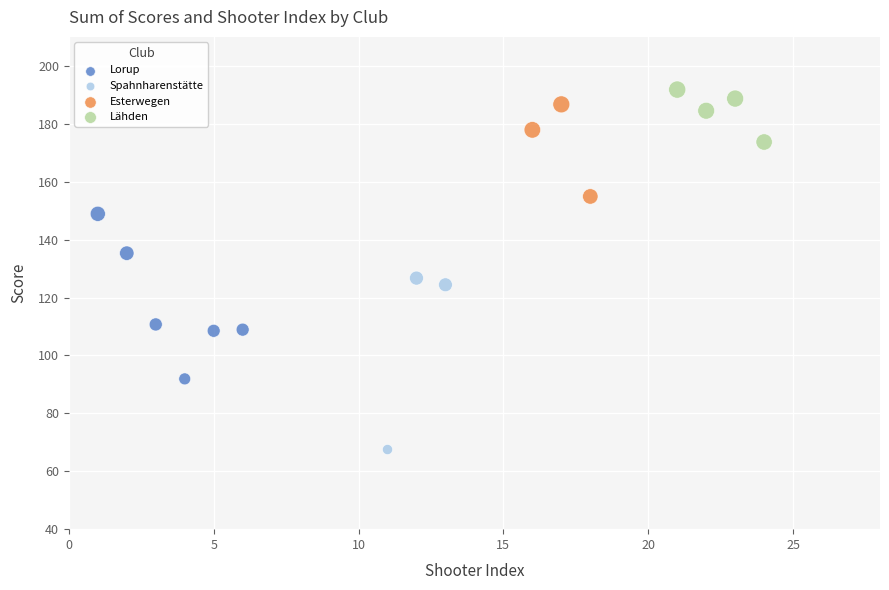

Which series contains the lowest Y value?

Spahnharenstätte